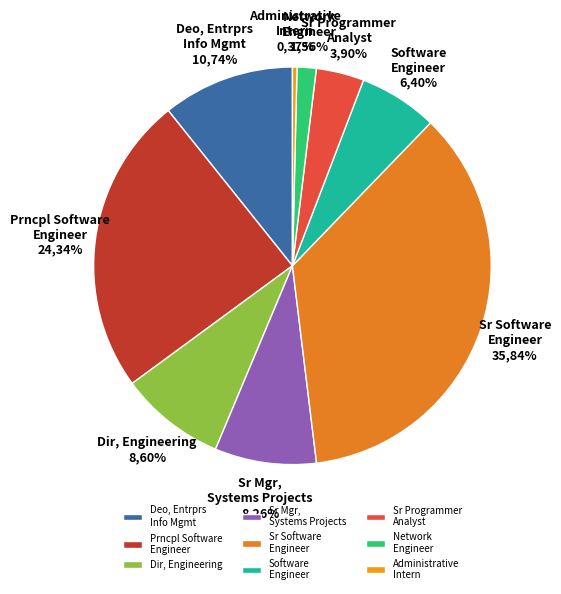

Which category has the biggest portion of the pie?

Sr Software Engineer